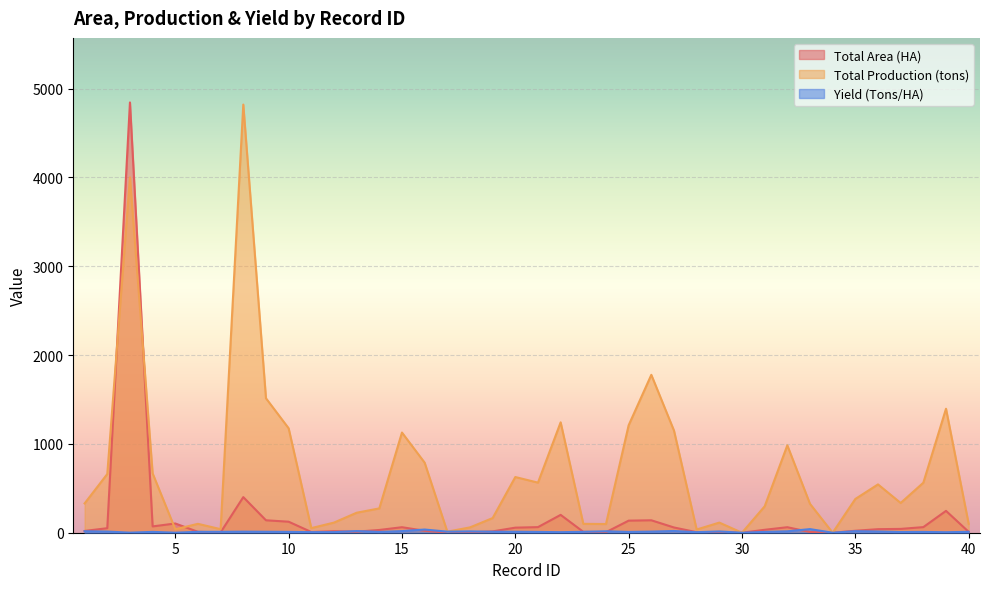

Between 38 and 5, which is larger?

5